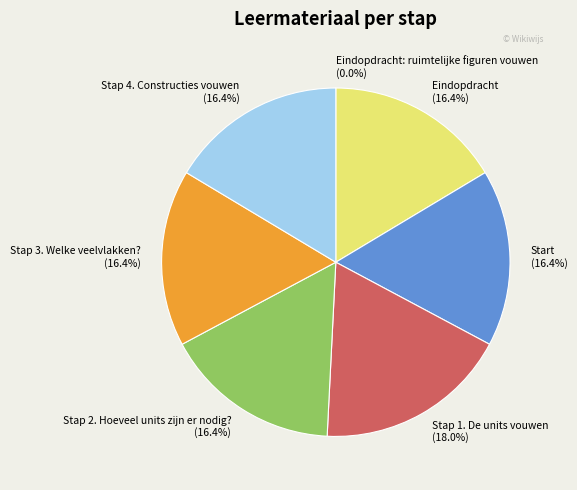

Combined, what portion of the pie is Stap 4. Constructies vouwen (16.4%) and Stap 2. Hoeveel units zijn er nodig? (16.4%)?

32.8%